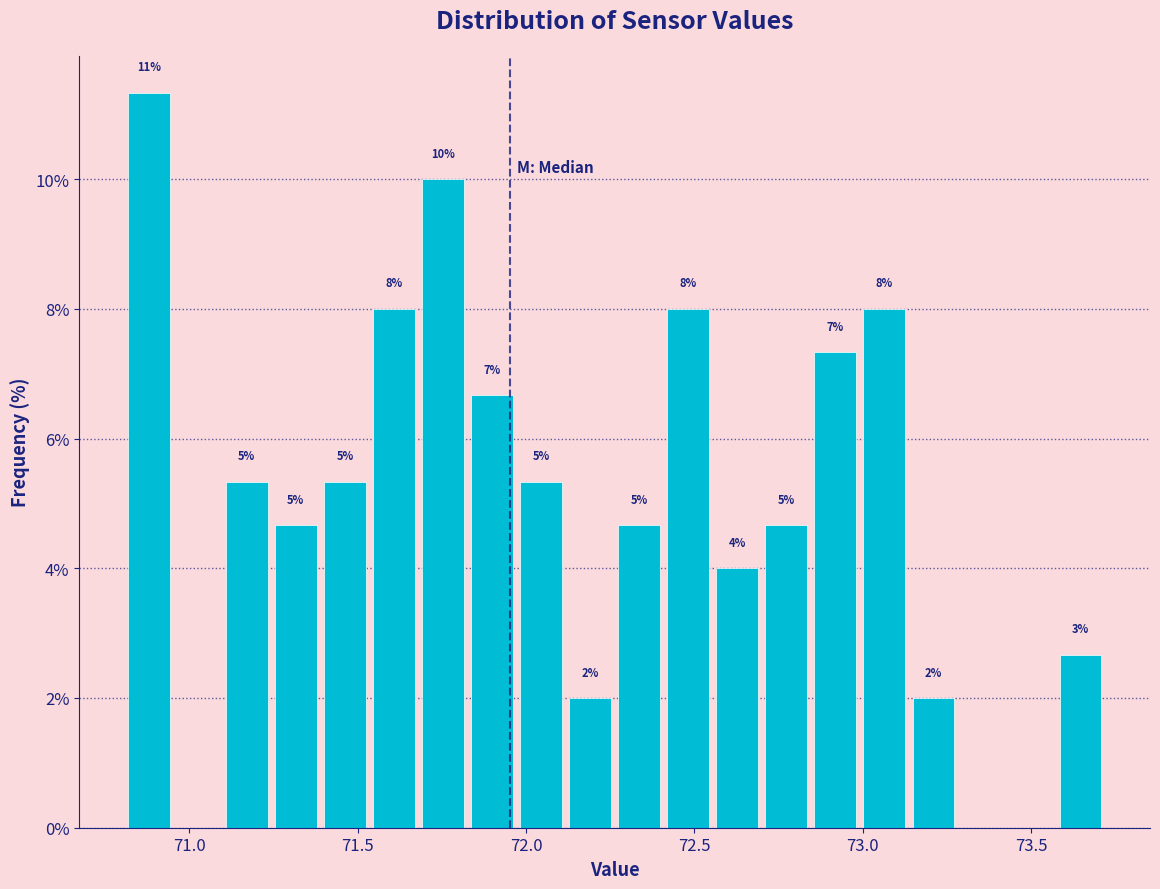

Around what value on the x-axis is the tallest bar? Give the approximate position of its centre, as read against the axis.

70.90